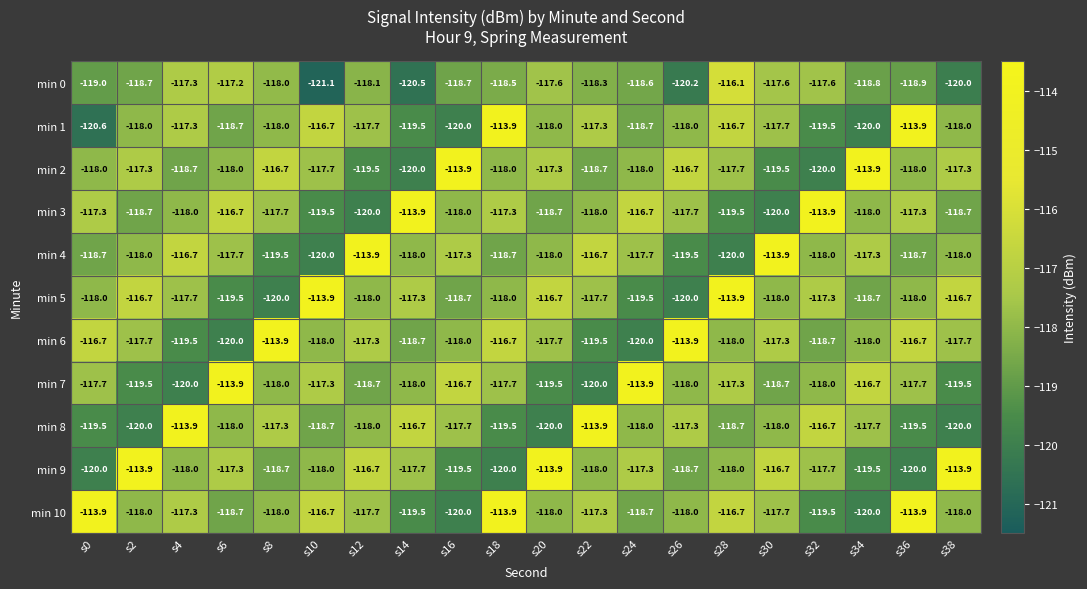

What is the spread (max minus min) of values at s20?

6.1